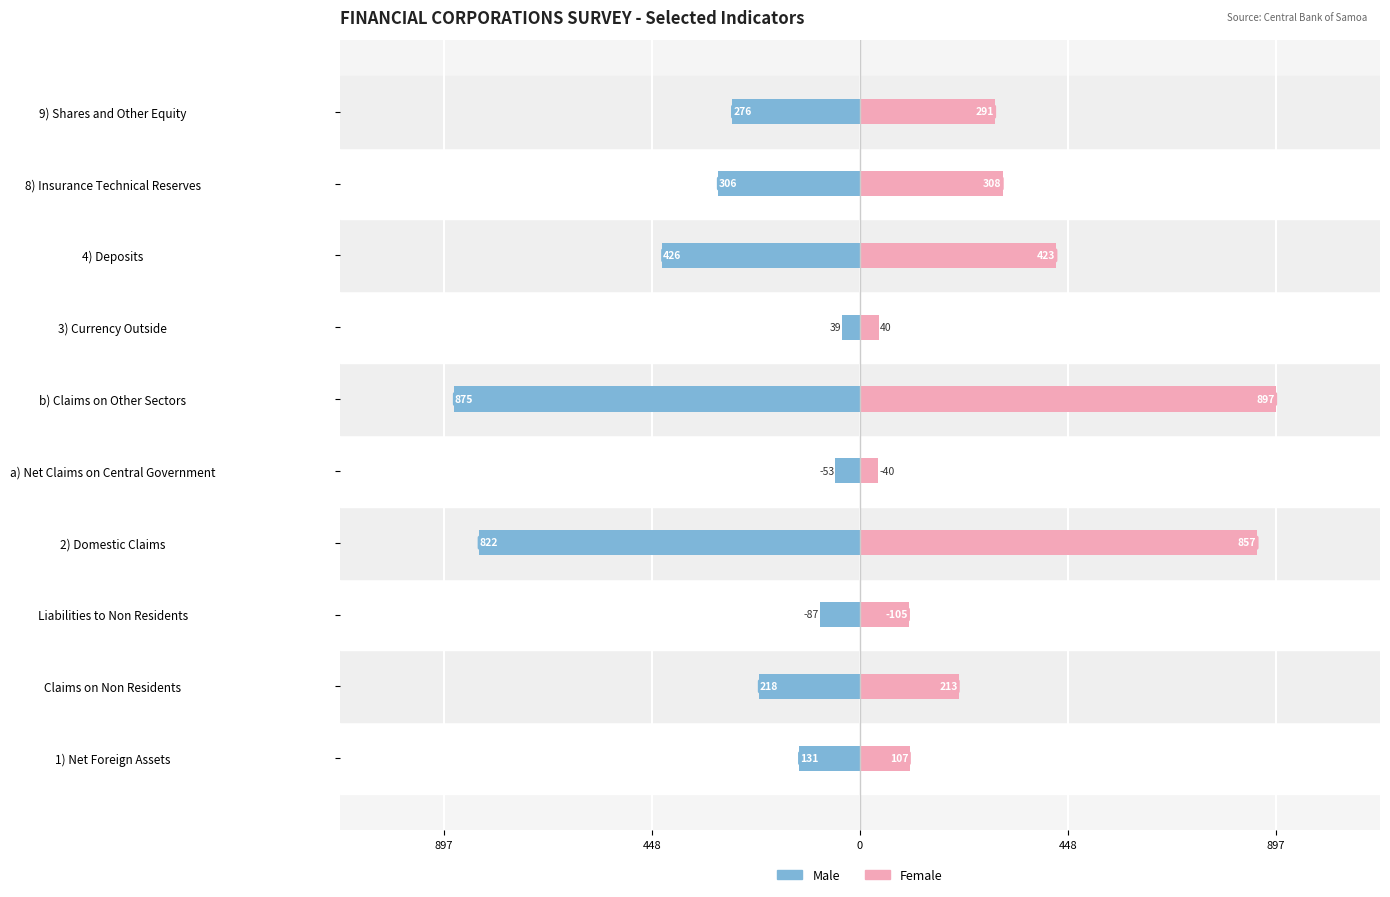

Which series has the largest total across all categories?

Female